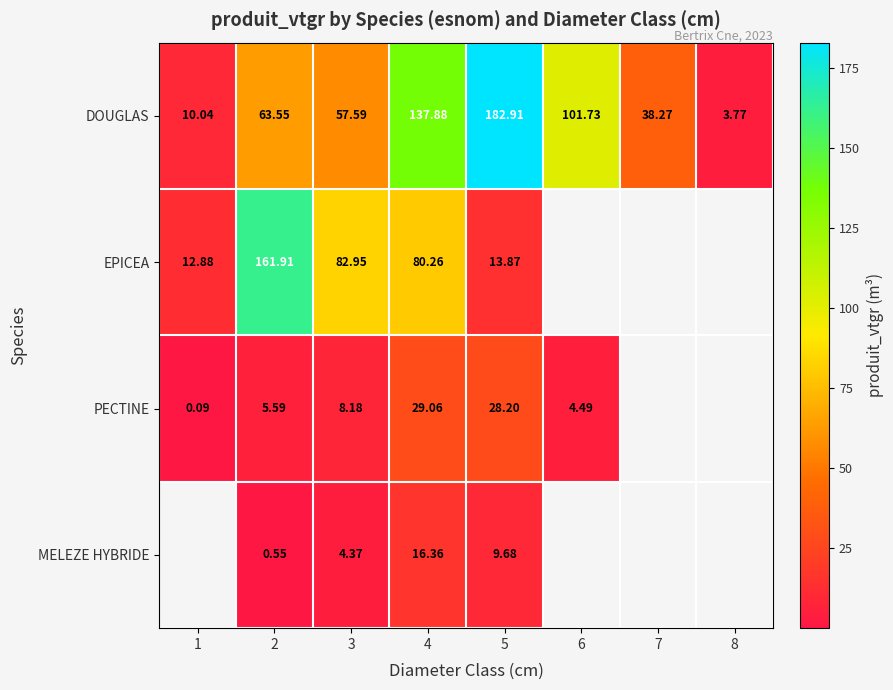

What is the difference between the highest and lowest values at 1?

12.8